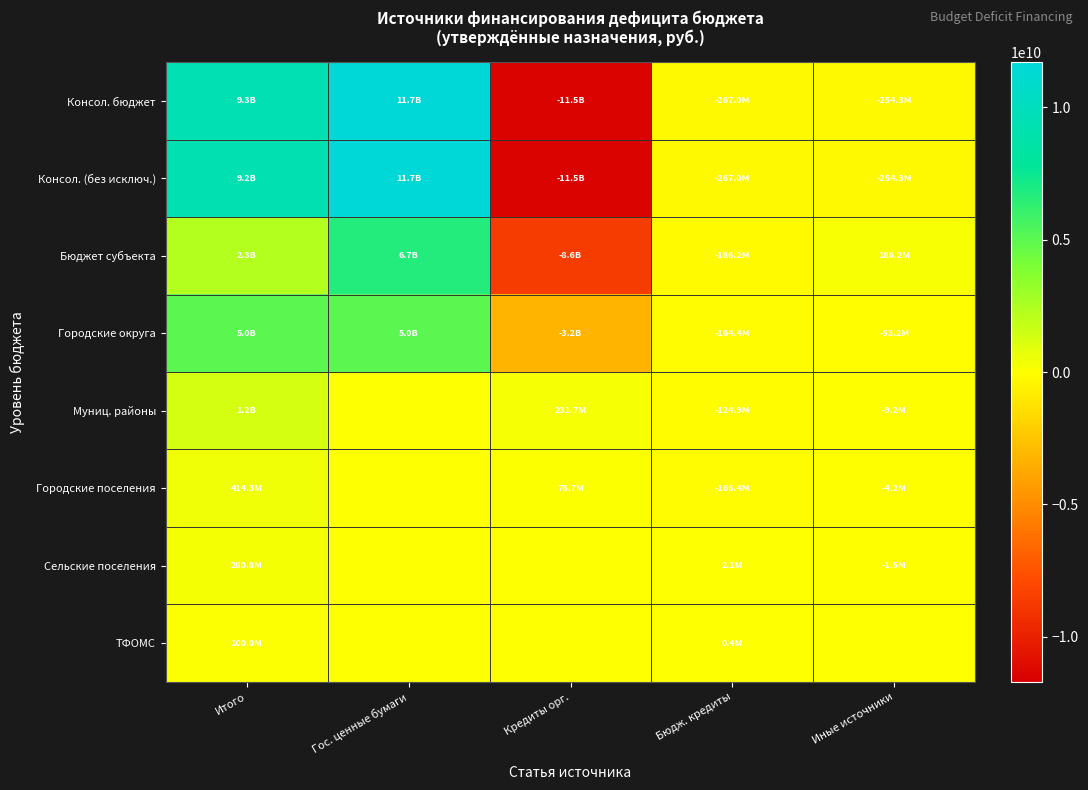

At Гос. ценные бумаги, list the series in order from largest to smallest.

Консол. бюджет, Консол. (без исключ.), Бюджет субъекта, Городские округа, Муниц. районы, Городские поселения, Сельские поселения, ТФОМС